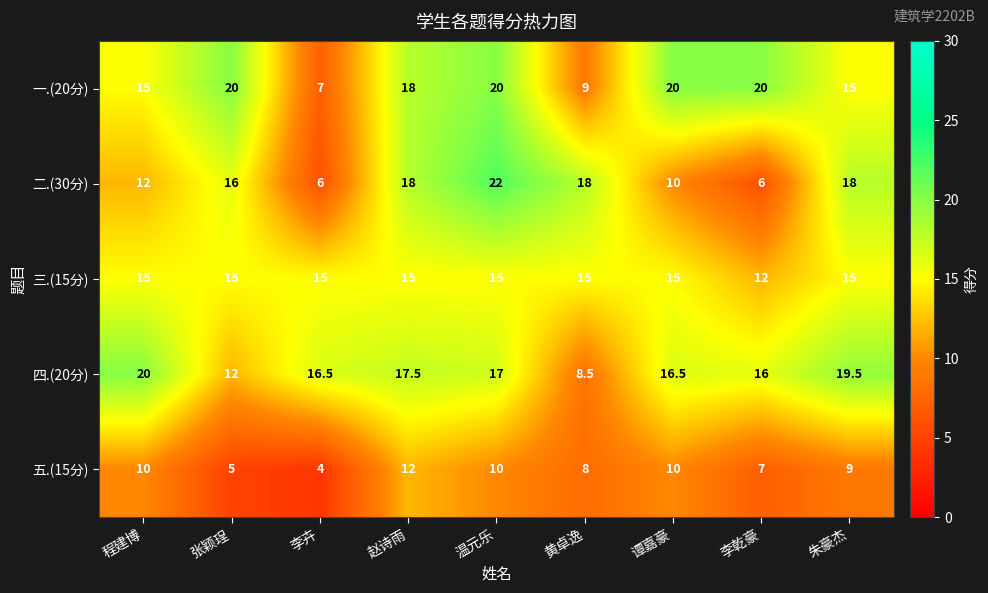

What is the spread (max minus min) of values at 赵诗雨?

6.0